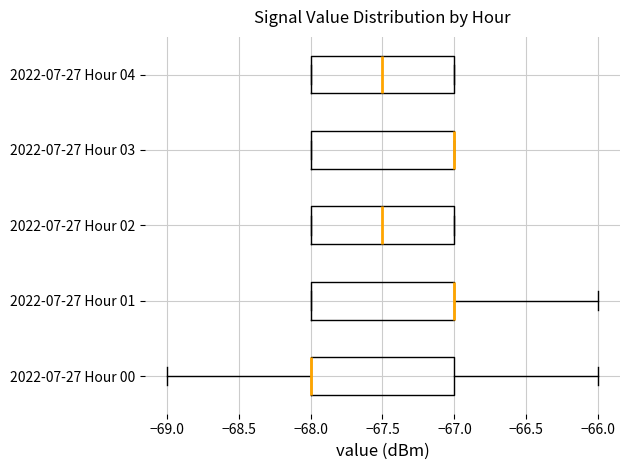

Reading bottom to top, transcribe this box plot: for each box, give where its median line is, the range the box spans, and where its two whiskers end, as read against the x-axis. The values are not printed on the chart, so give them approximately, as read against the axis.

2022-07-27 Hour 00: median -68.0 (drawn on the box's left edge), box -68.0 to -67.0, whiskers -69.0 to -66.0
2022-07-27 Hour 01: median -67.0 (drawn on the box's right edge), box -68.0 to -67.0, whiskers -68.0 to -66.0
2022-07-27 Hour 02: median -67.5, box -68.0 to -67.0, whiskers -68.0 to -67.0
2022-07-27 Hour 03: median -67.0 (drawn on the box's right edge), box -68.0 to -67.0, whiskers -68.0 to -67.0
2022-07-27 Hour 04: median -67.5, box -68.0 to -67.0, whiskers -68.0 to -67.0